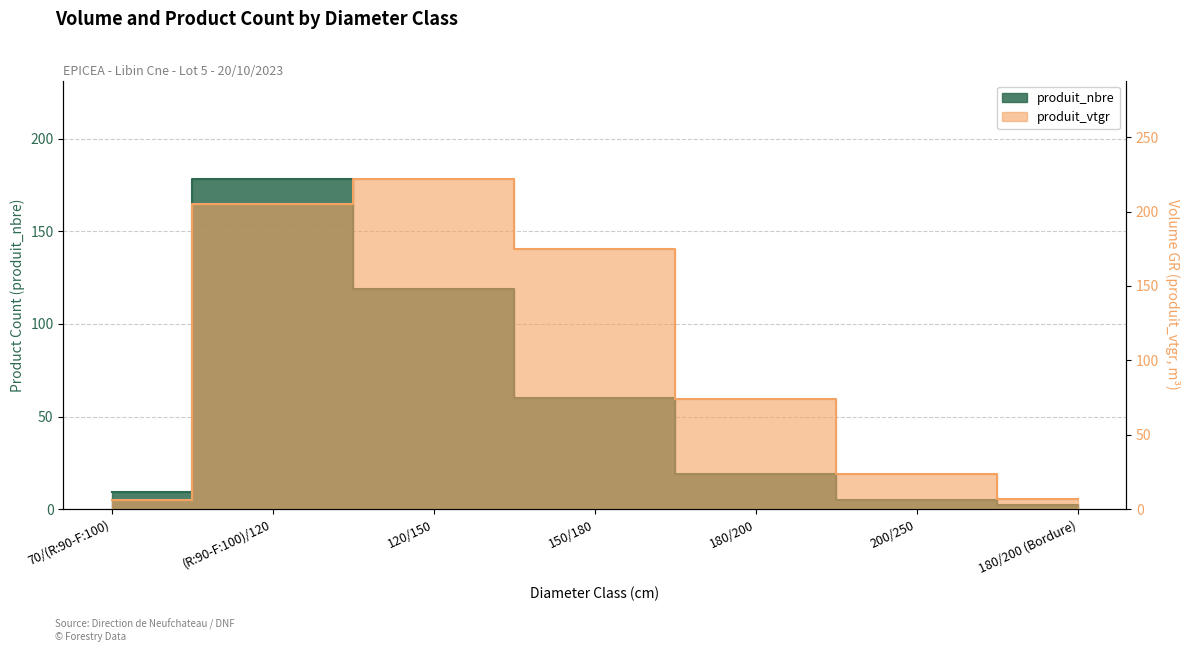

True or false: produit_nbre has more than 0 points higher than both neighbors.

True